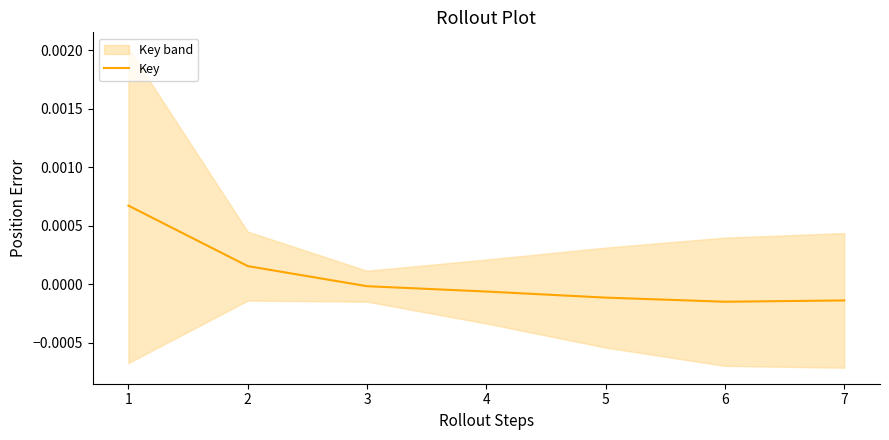

List the labels in order of value, largest first.

1, 2, 3, 4, 5, 7, 6